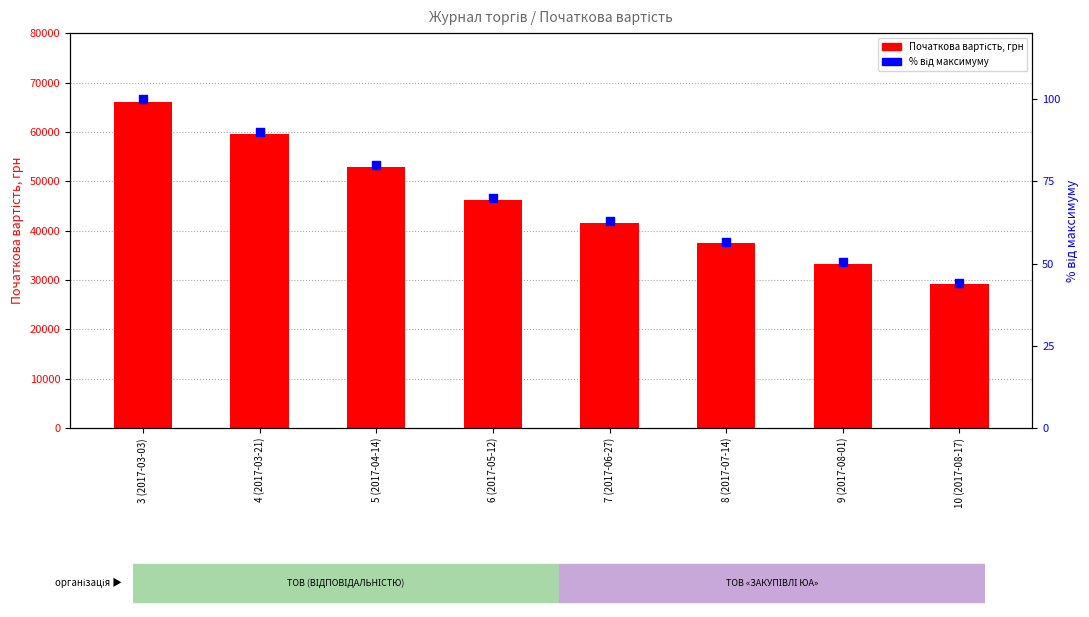

Which series has the largest total across all categories?

Початкова вартість